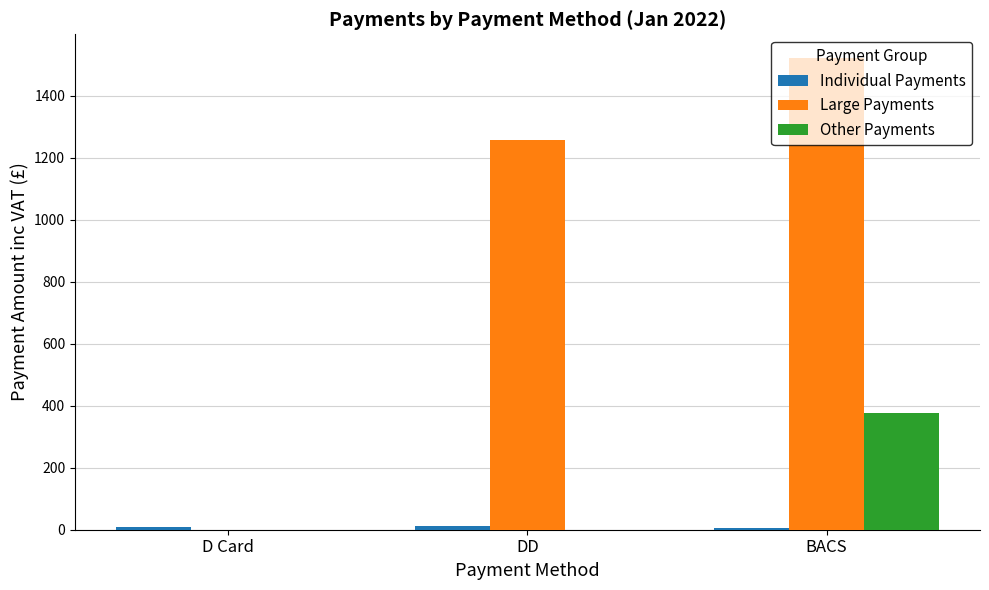

True or false: Large Payments has a value of 366.6 at DD.

False